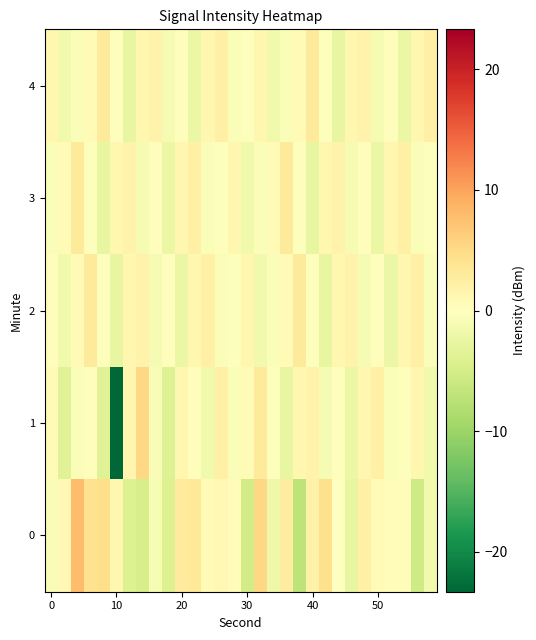

Count the number of categories in the chart.

30